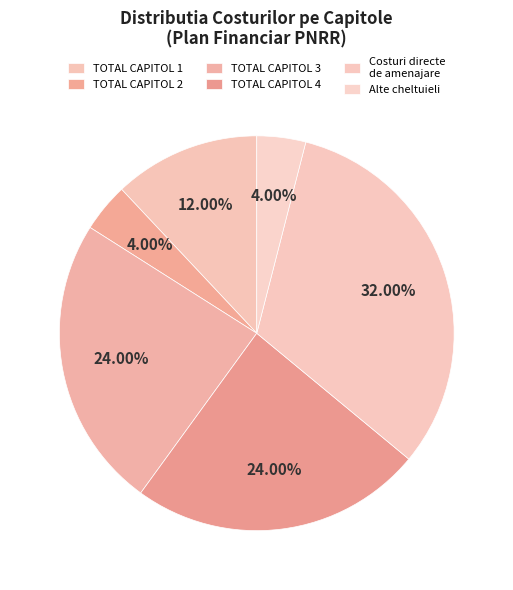

How many segments does this pie chart have?

6